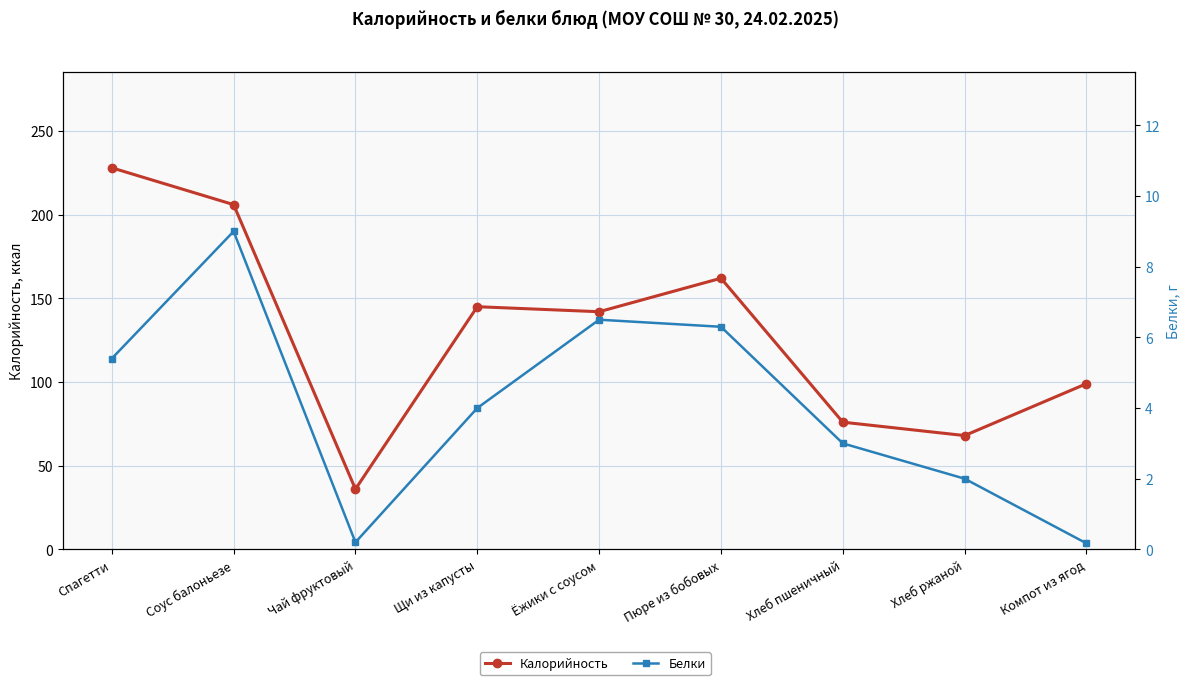

Reading right to left, what are all the values shown in this chart?

Калорийность: 99.0	68.0	76.0	162.0	142.0	145.0	36.0	206.0	228.0
Белки: 0.2	2.0	3.0	6.3	6.5	4.0	0.2	9.0	5.4